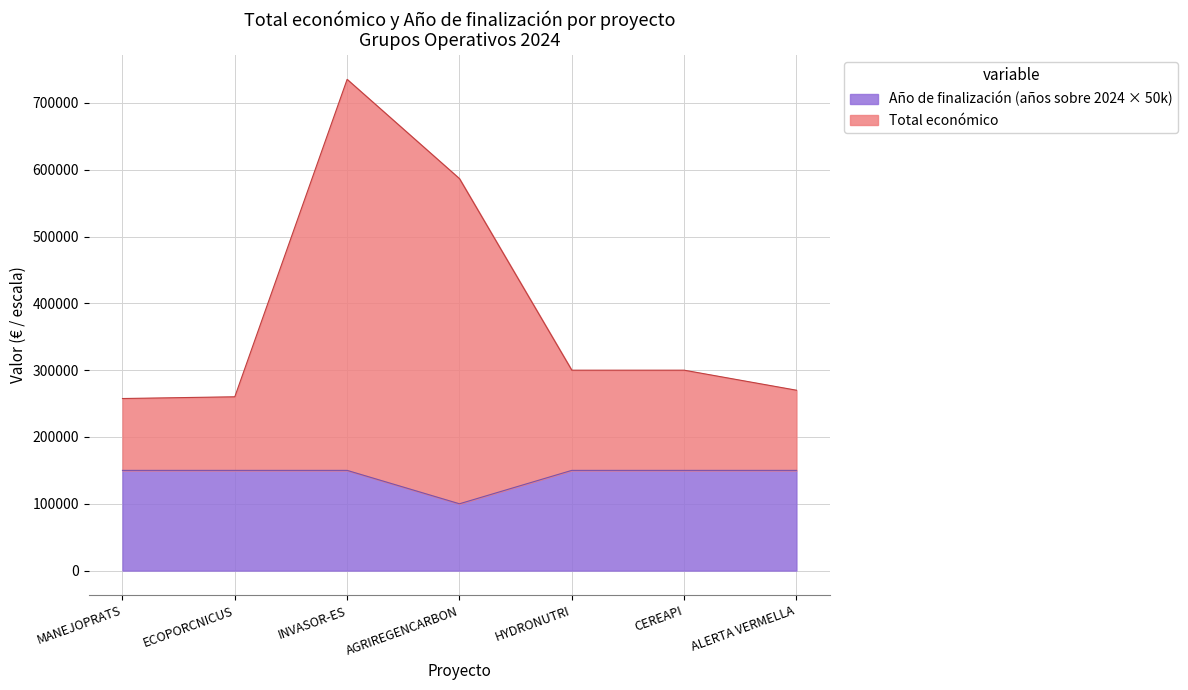

What is the average value of the Año de finalización series?

142857